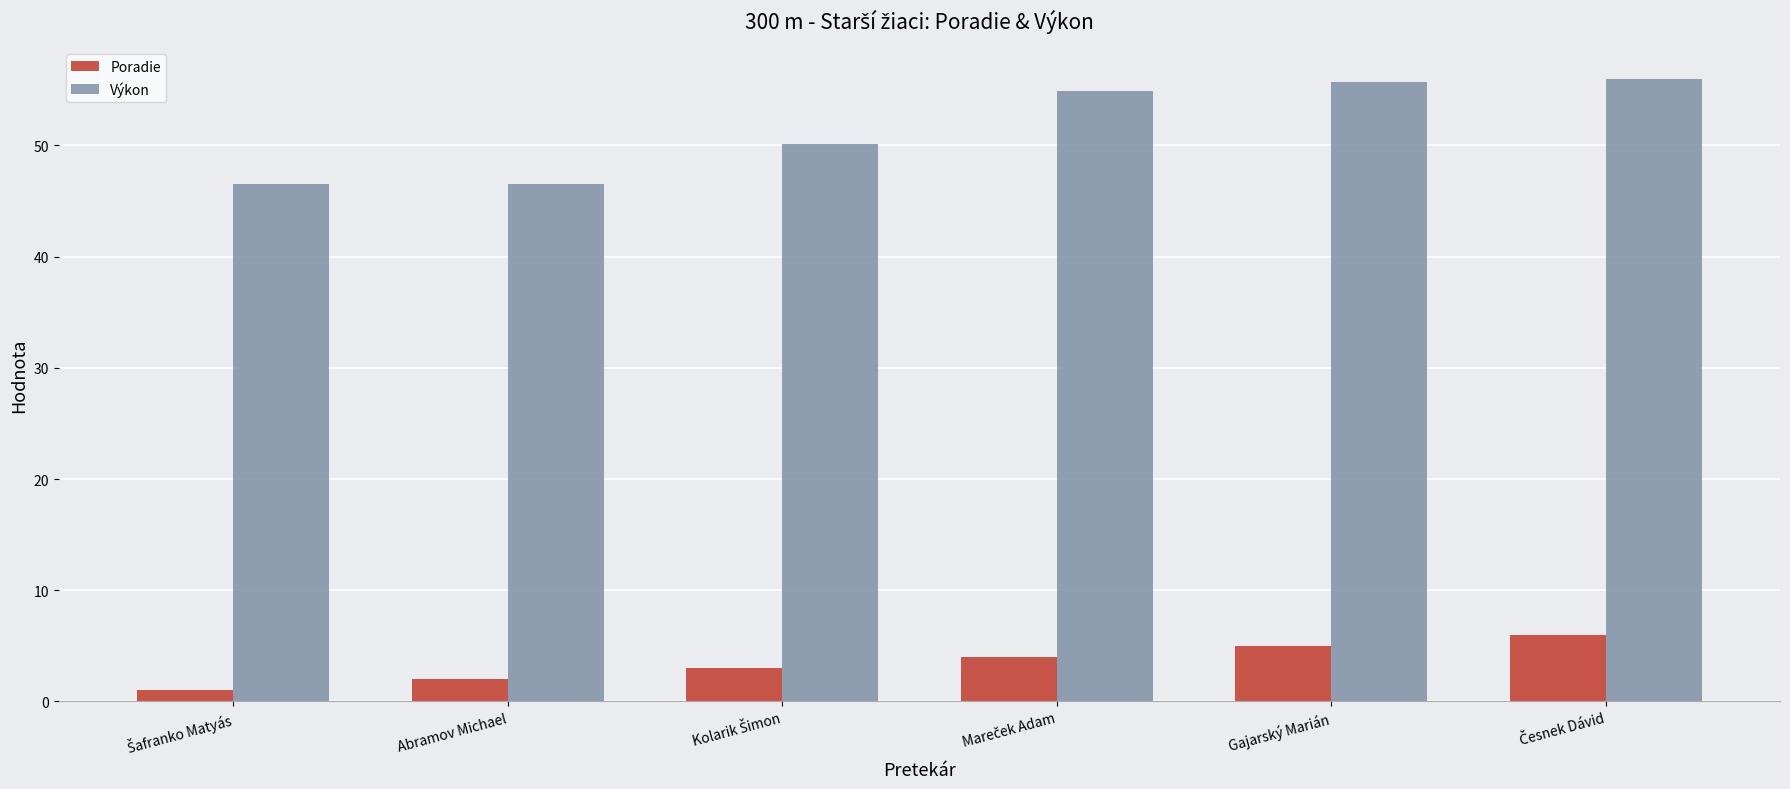

List the series in order of their overall mean, highest first.

Výkon, Poradie